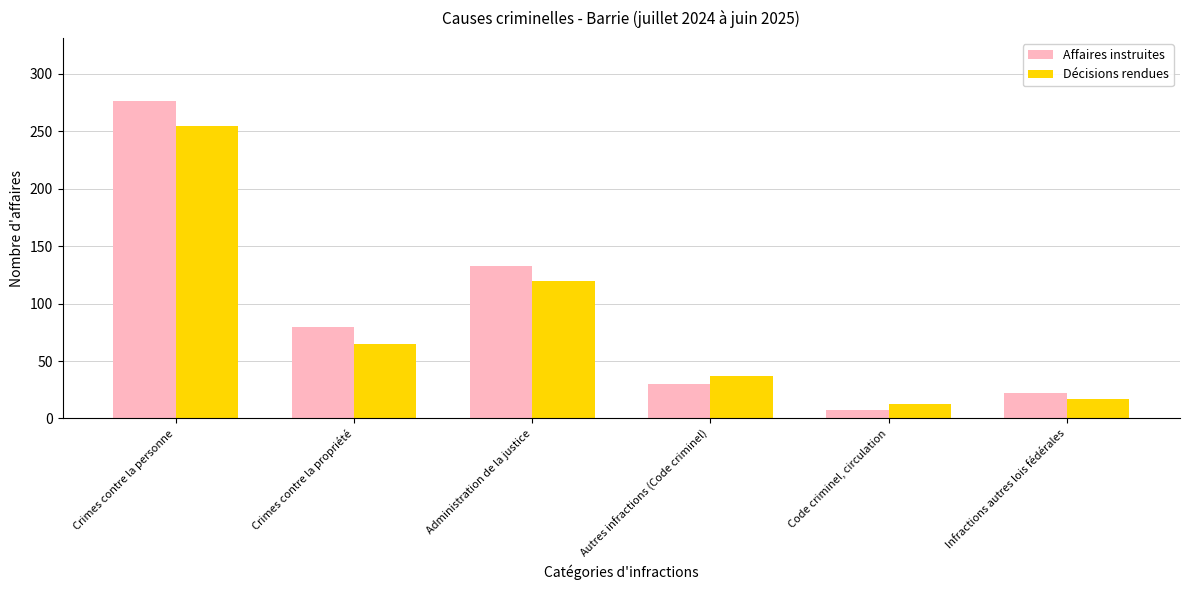

Which series changed the most between Crimes contre la propriété and Code criminel, circulation?

Affaires instruites